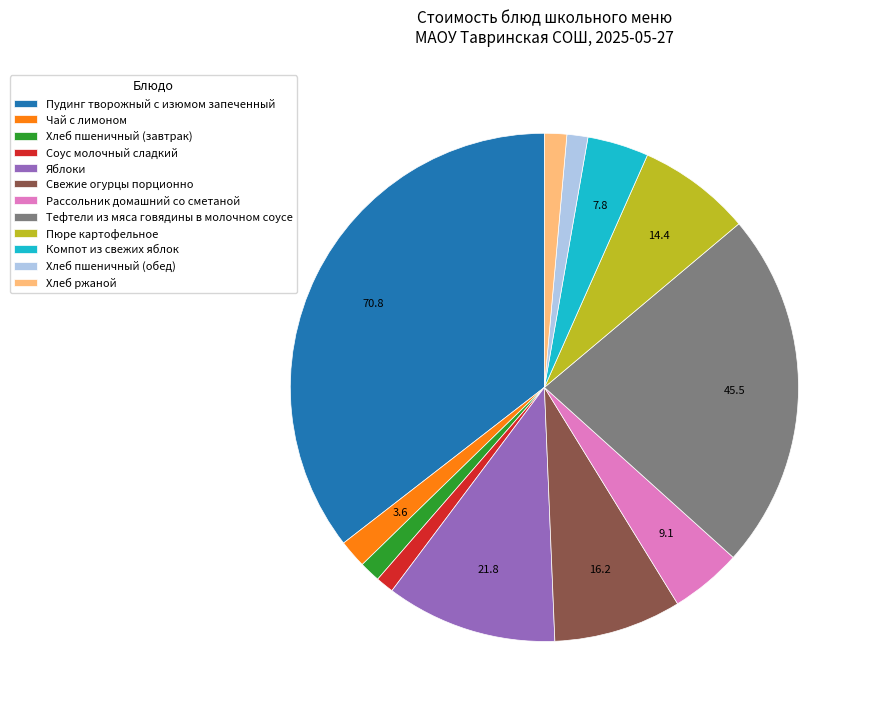

Does Соус молочный сладкий represent more than half of the total?

No